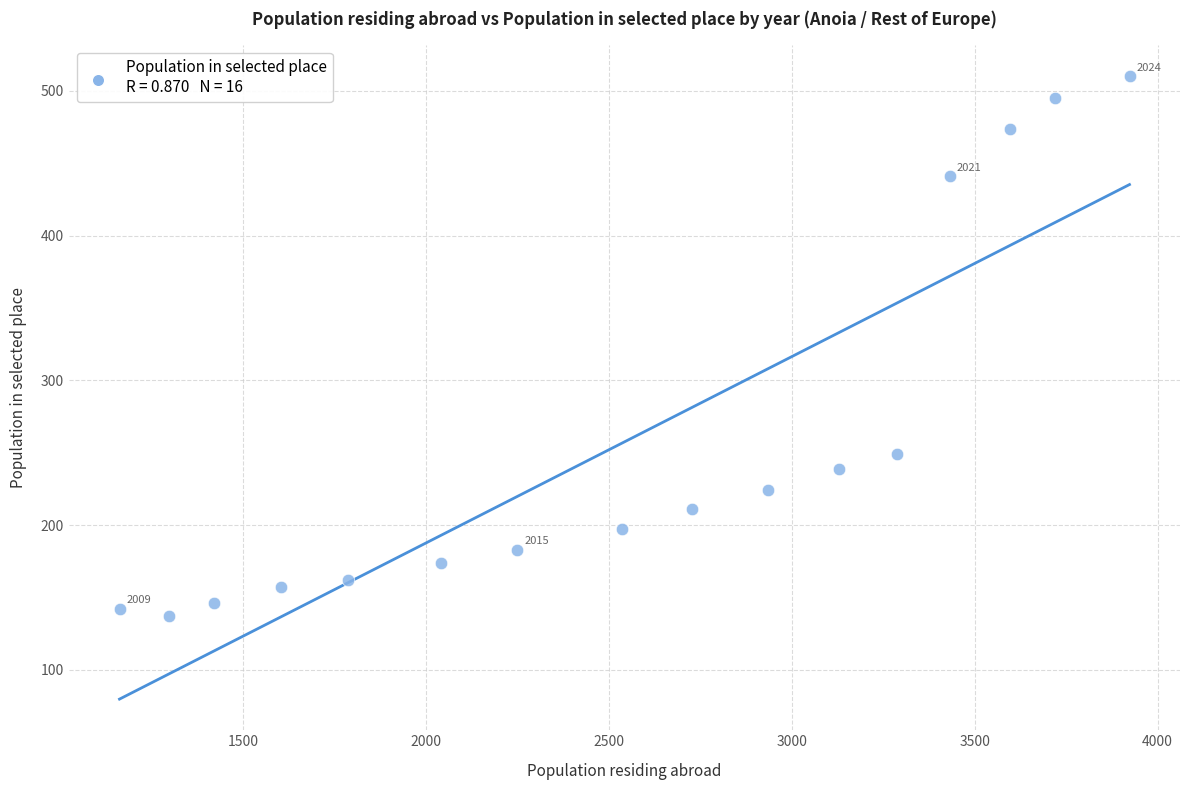

What Y value in the scatter plot is closest to 323?

249